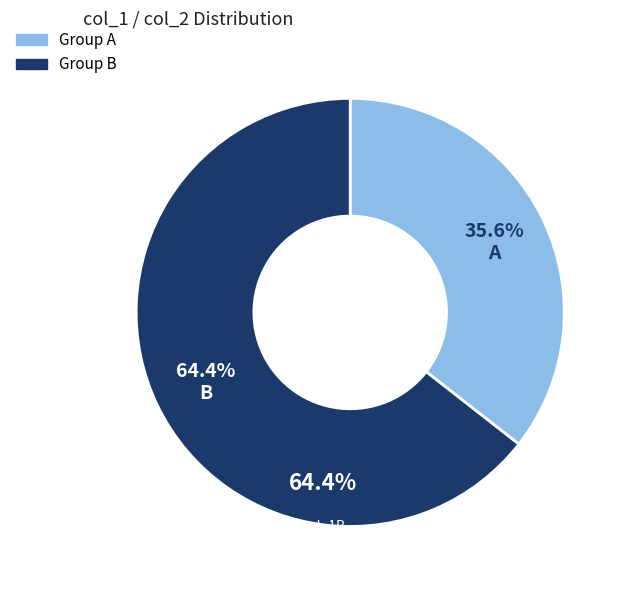

Is there any slice that represents more than half of the pie?

Yes